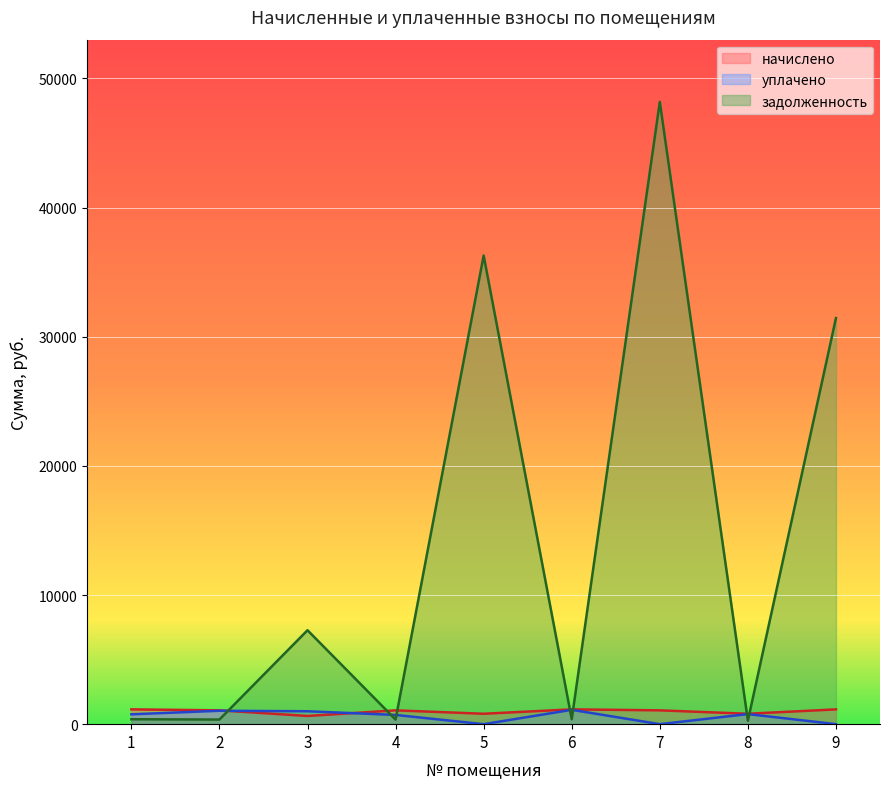

Which series has the largest total across all categories?

задолженность